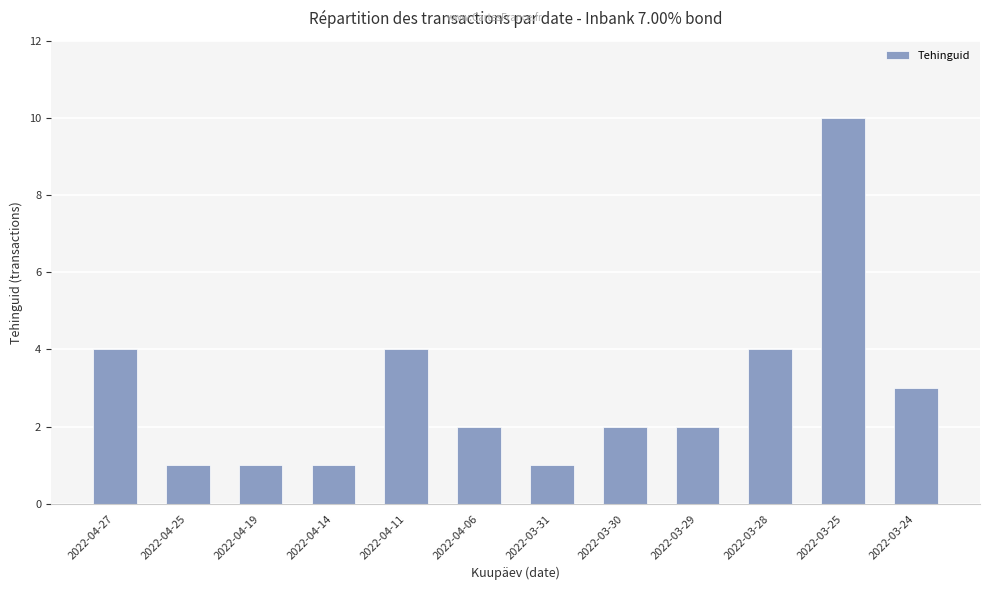

Where does the data first go above 2?

2022-04-27